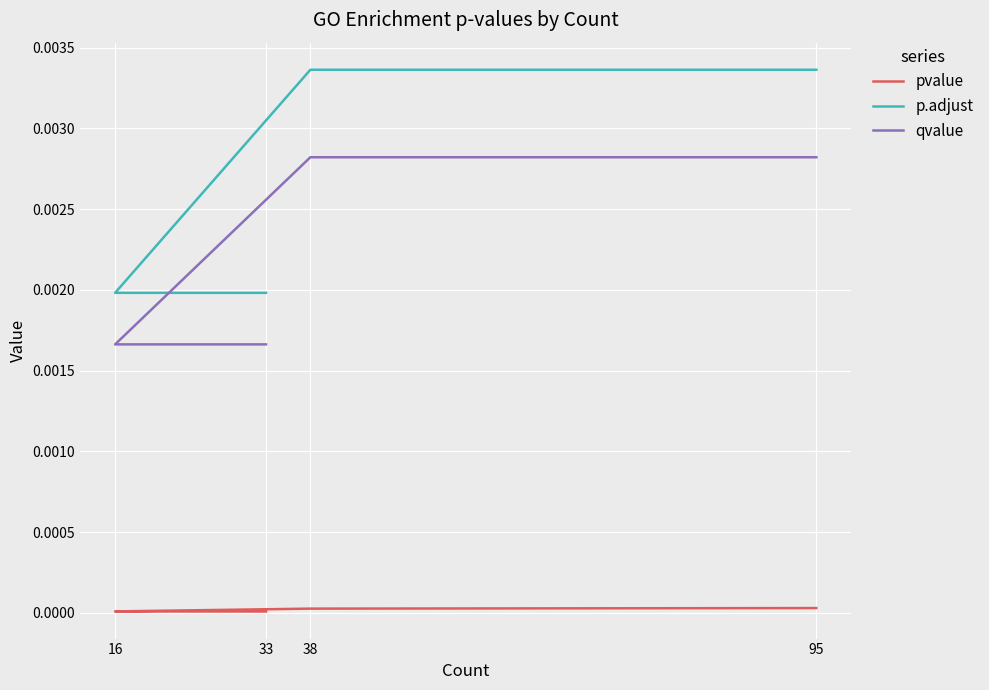

The value of pvalue at 95 is 0.0. True or false?

True